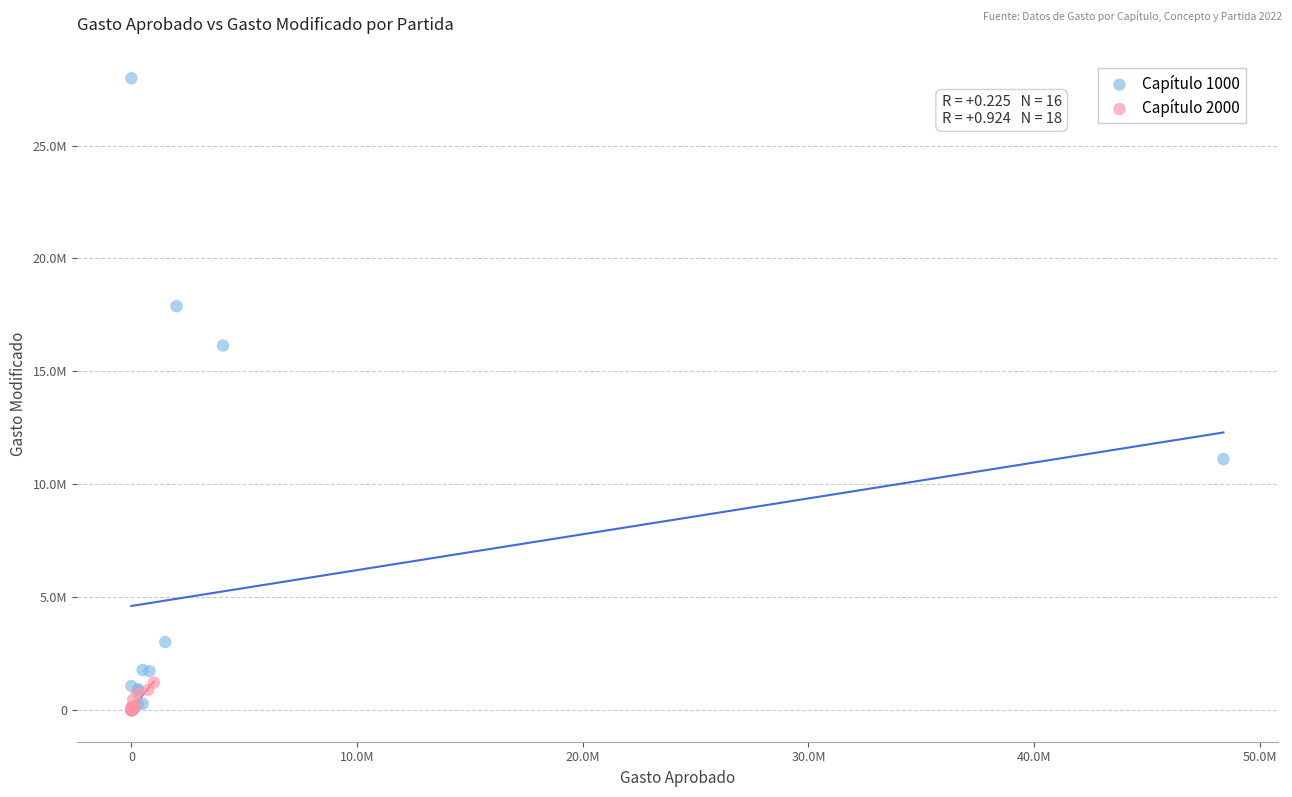

Which series reaches the maximum Y coordinate?

Capítulo 1000